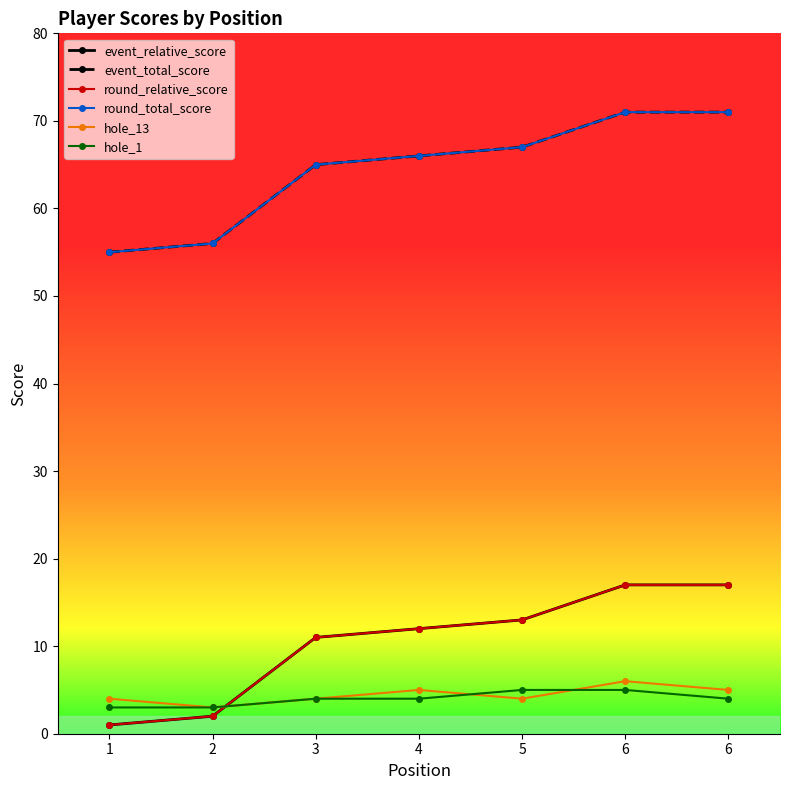

What is the difference between the round_relative_score values at 6 and 5?

4